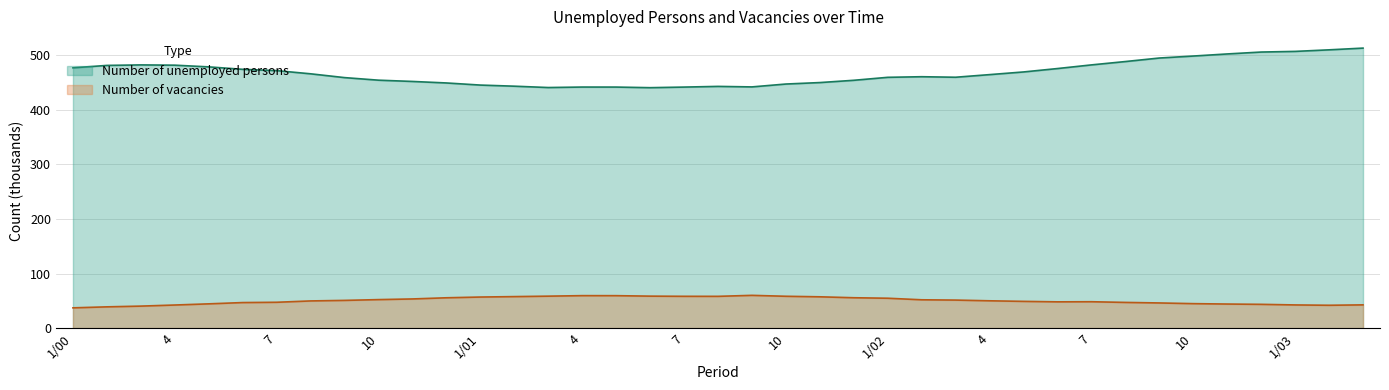

Does the chart display data point markers on the line(s)?

No